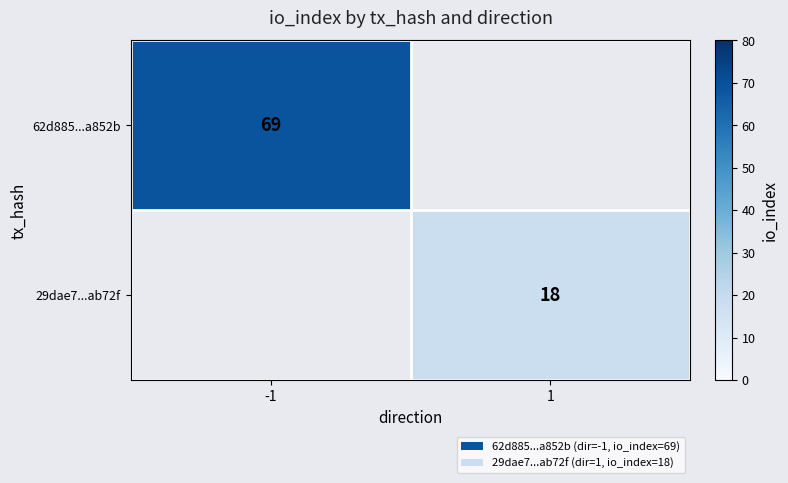

True or false: 29dae7...ab72f has a value of 11 at 1.

False